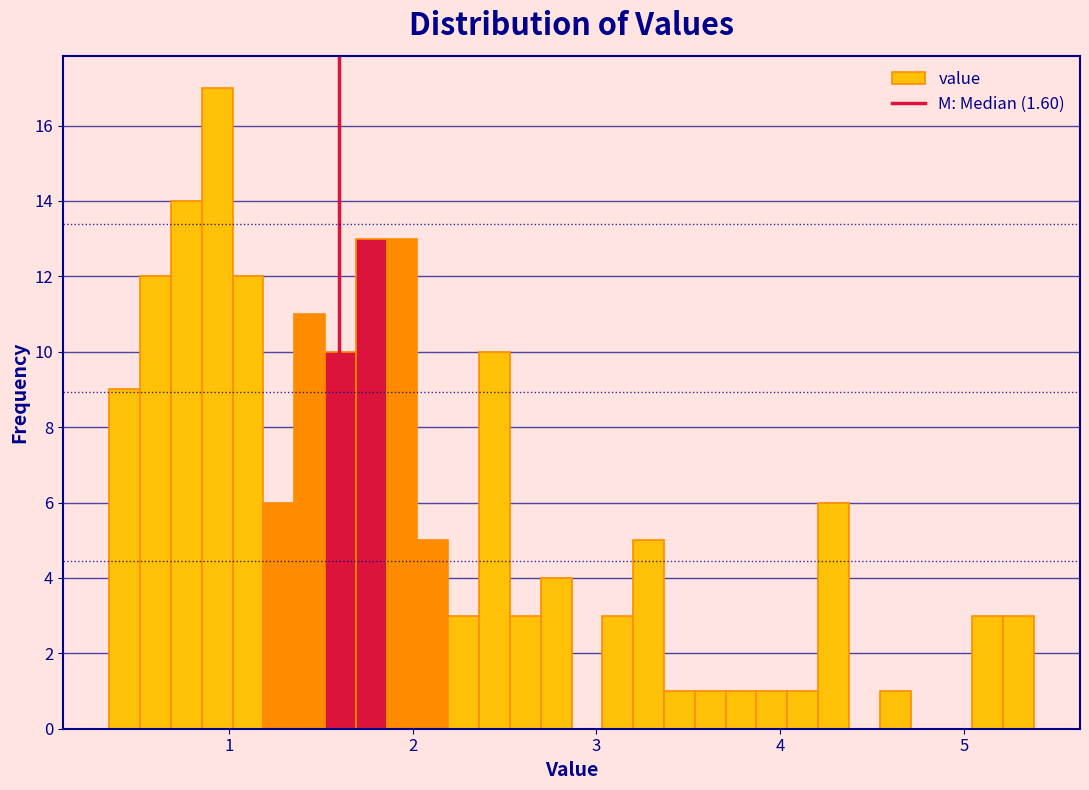

Around what value on the x-axis is the tallest bar? Give the approximate position of its centre, as read against the axis.

0.9